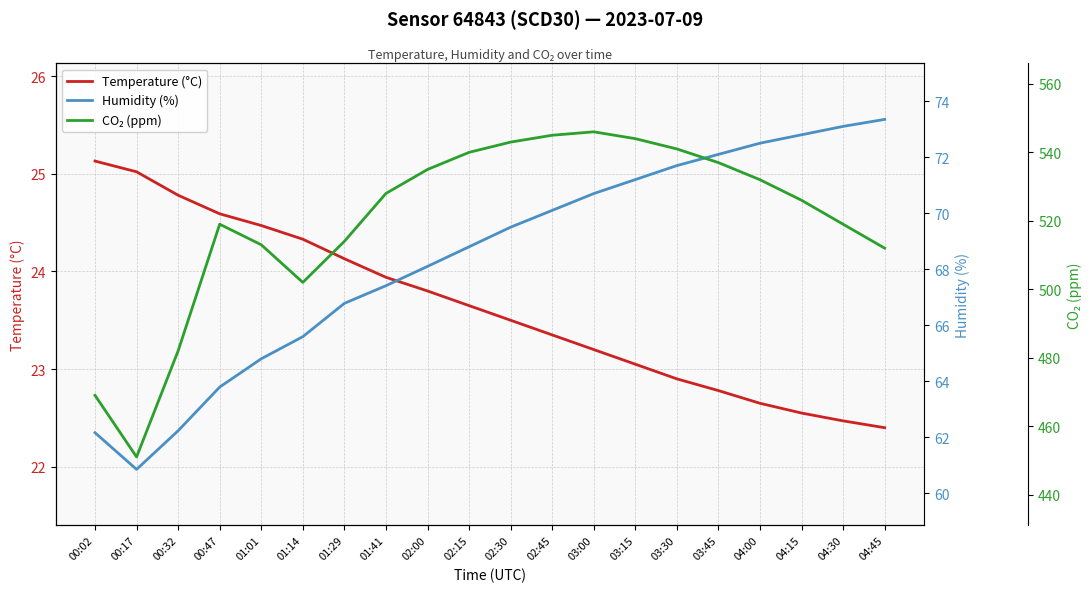

At which category is the sum across all series the highest?

03:00